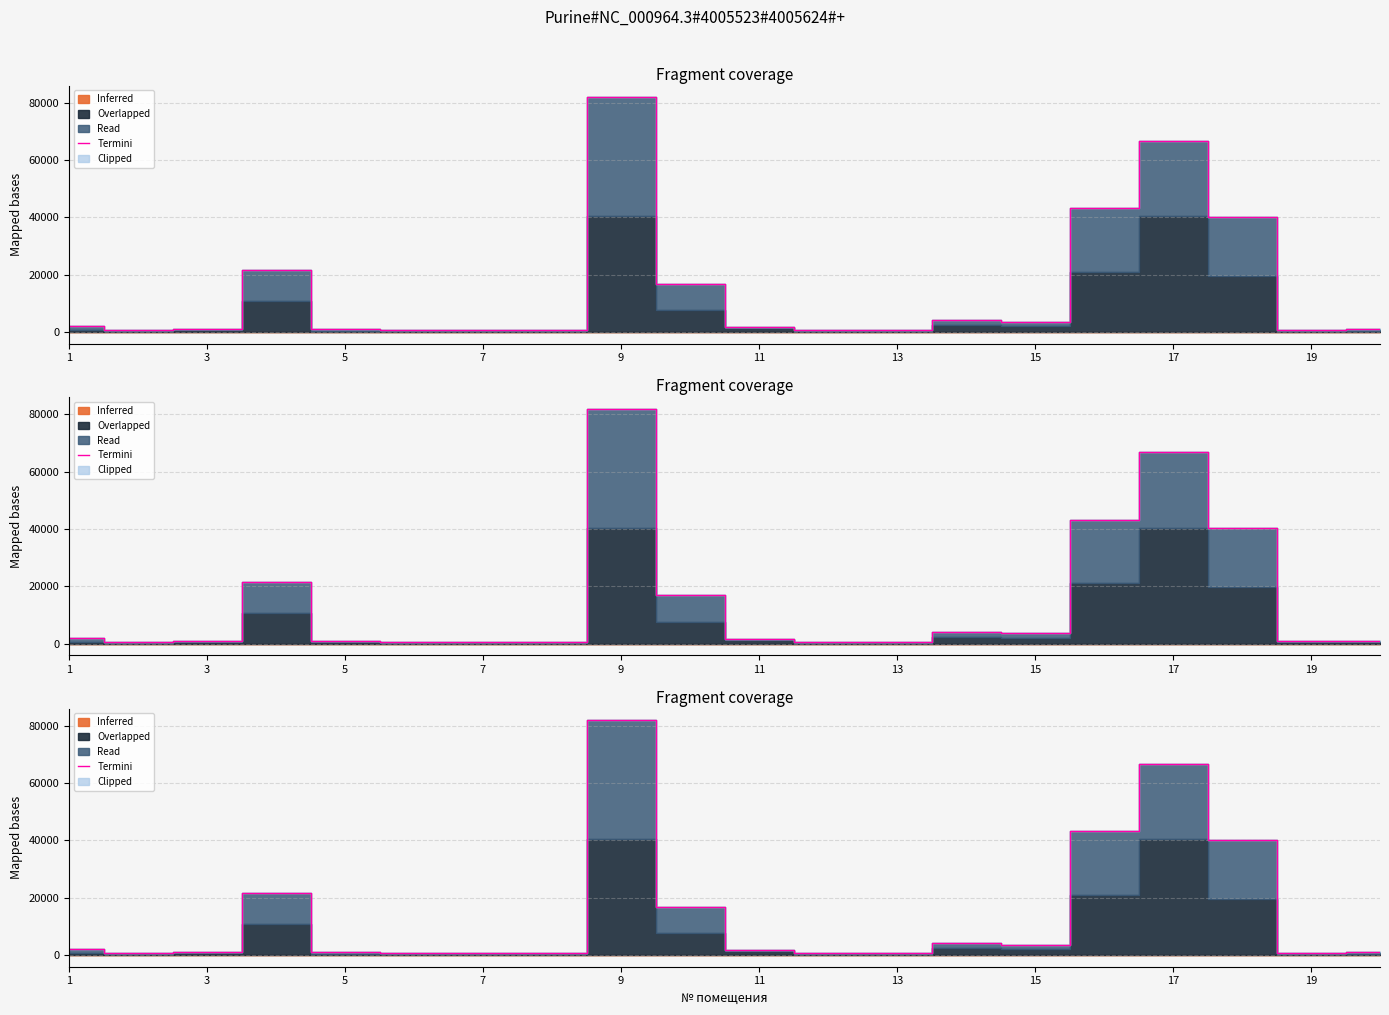

How many values are below 1728?

10